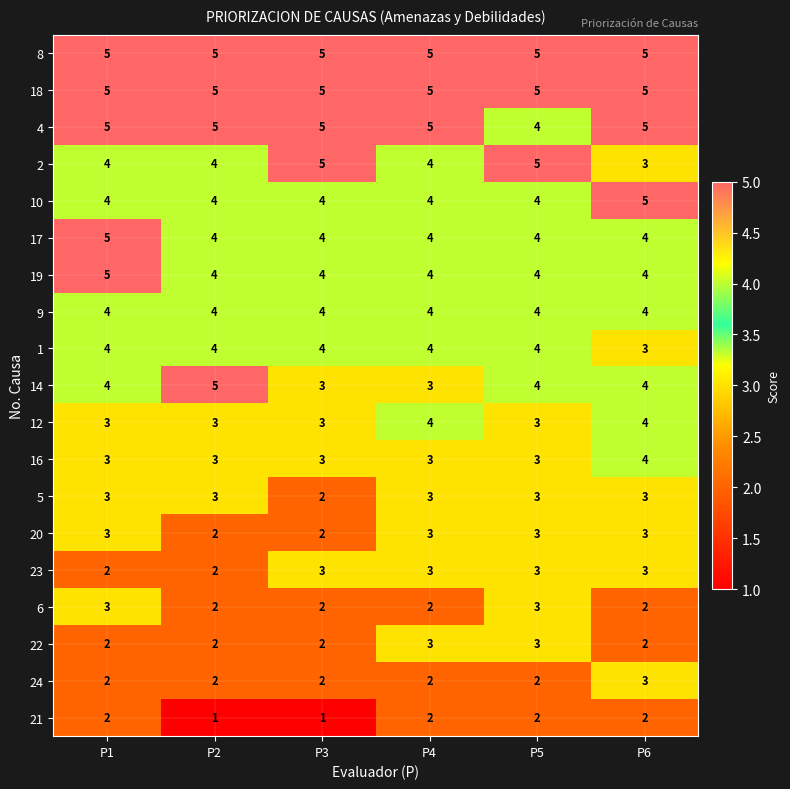

What is the total value across all series at P5?

68